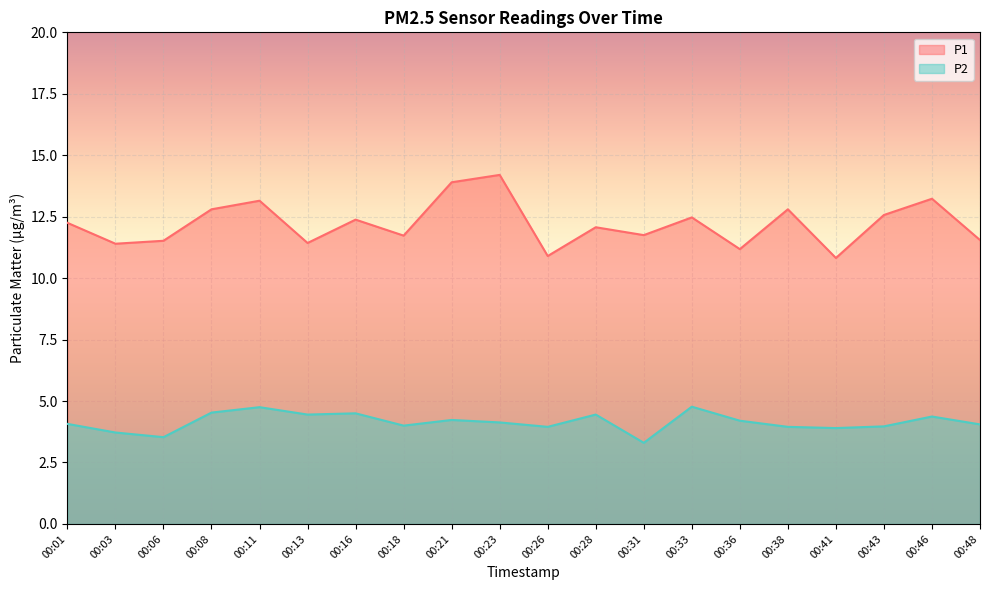

Is it true that P1 equals 11.2 at 00:36?

True